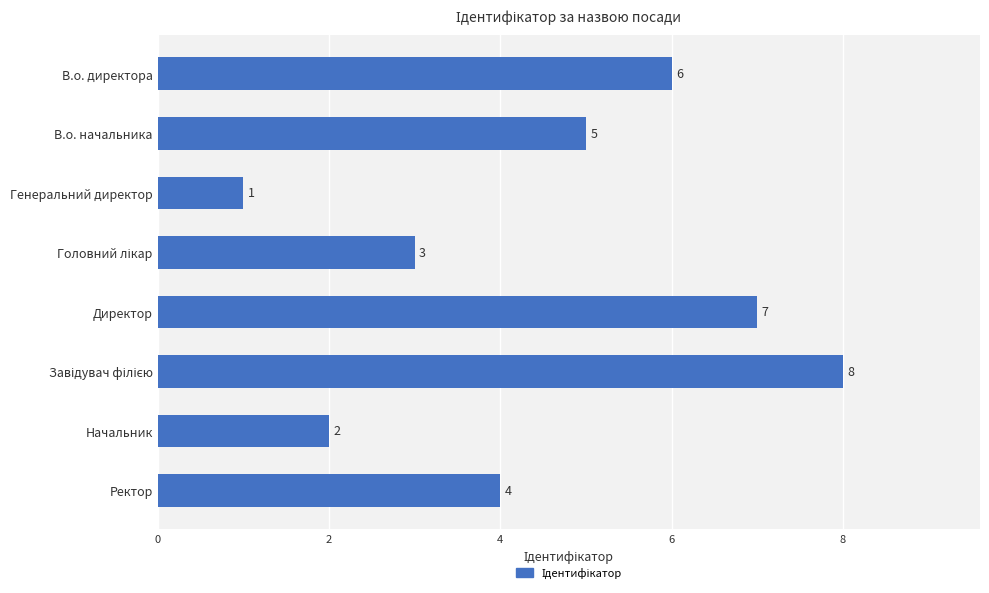

What is the difference between the maximum and minimum values?

7